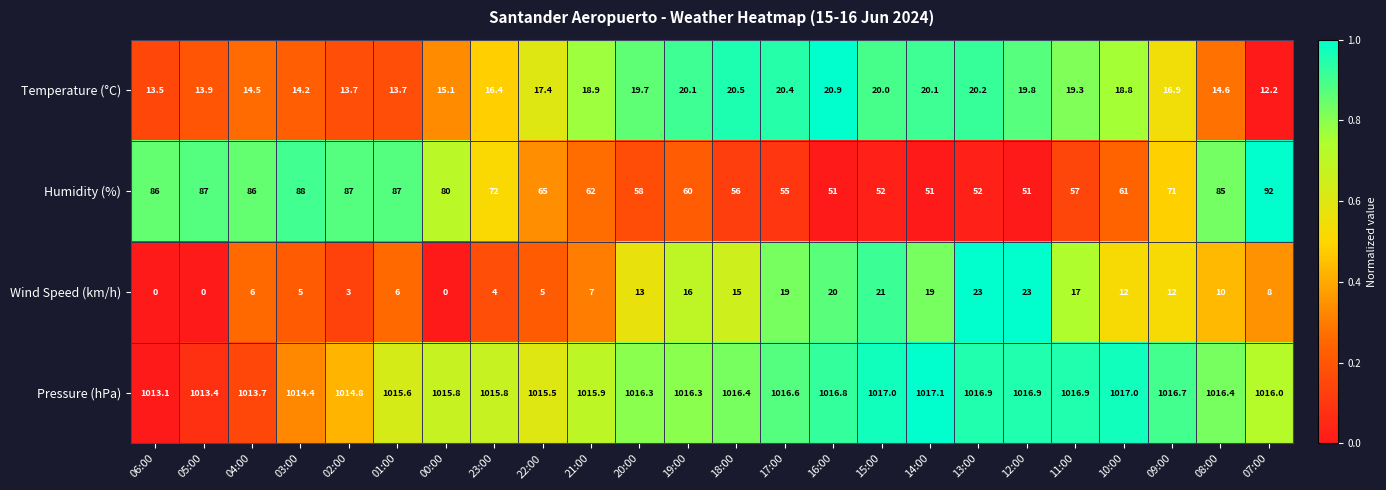

How many data points does each series have?

24